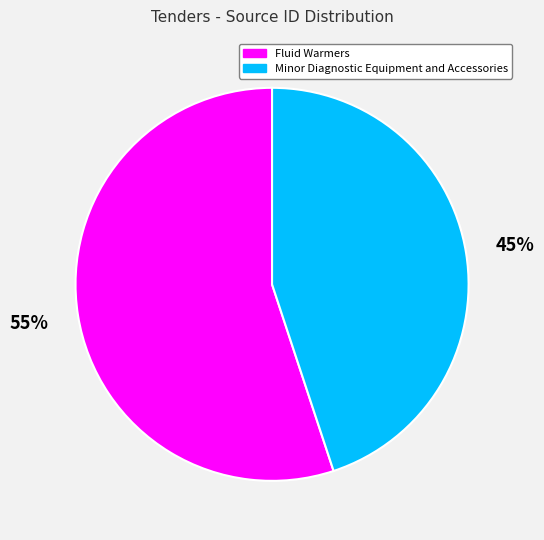

Is the sum of Fluid Warmers and Minor Diagnostic Equipment and Accessories greater than half?

Yes